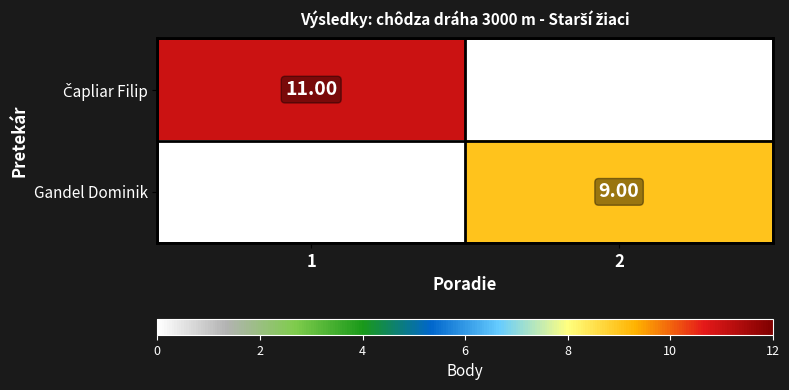

Is it true that Čapliar Filip equals 0 at 2?

True